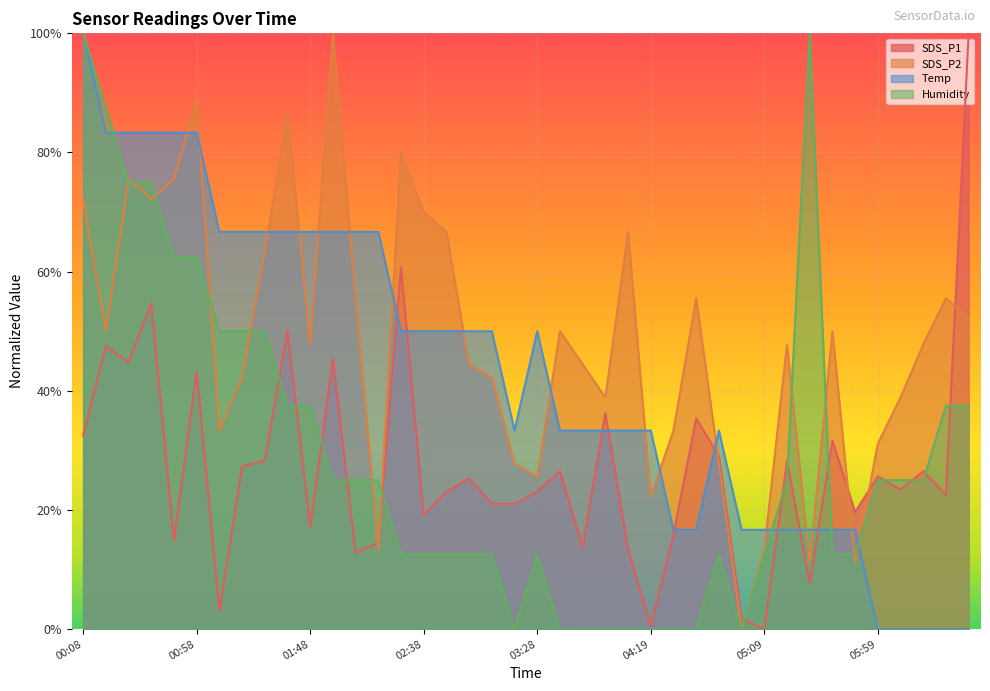

Rank the series by their maximum value, from lowest to highest.

SDS_P1, SDS_P2, Temp, Humidity